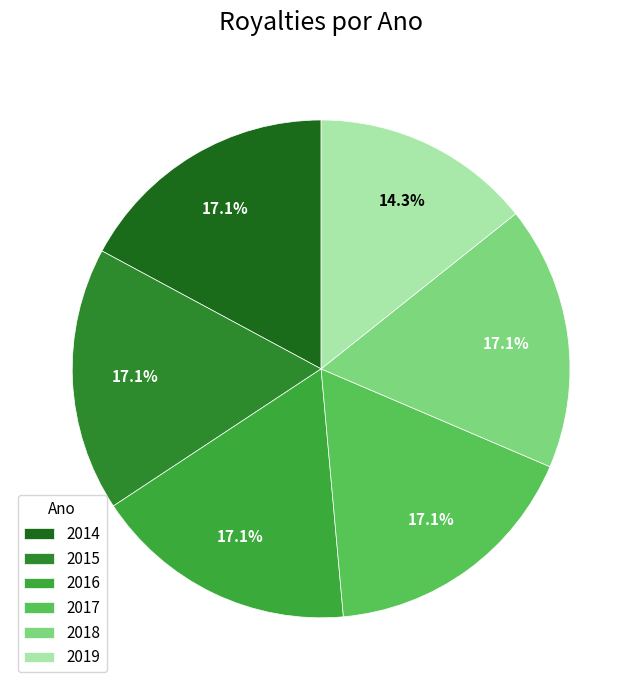

Does 2015 represent more than half of the total?

No